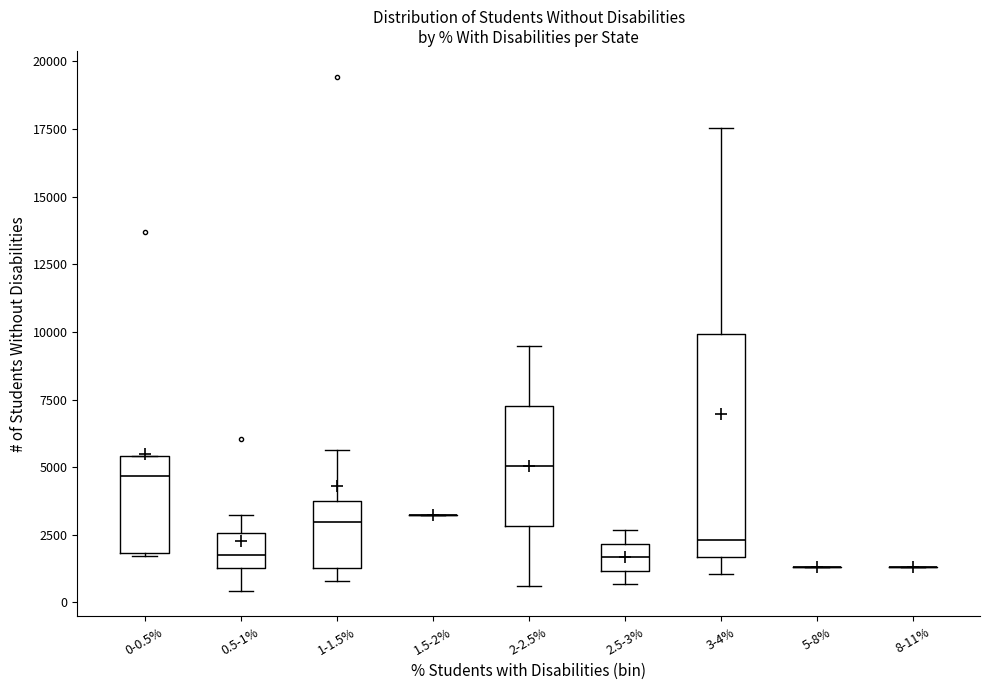

Comparing the boxes themselves (not the whiskers), which one is the tallest?

3-4%